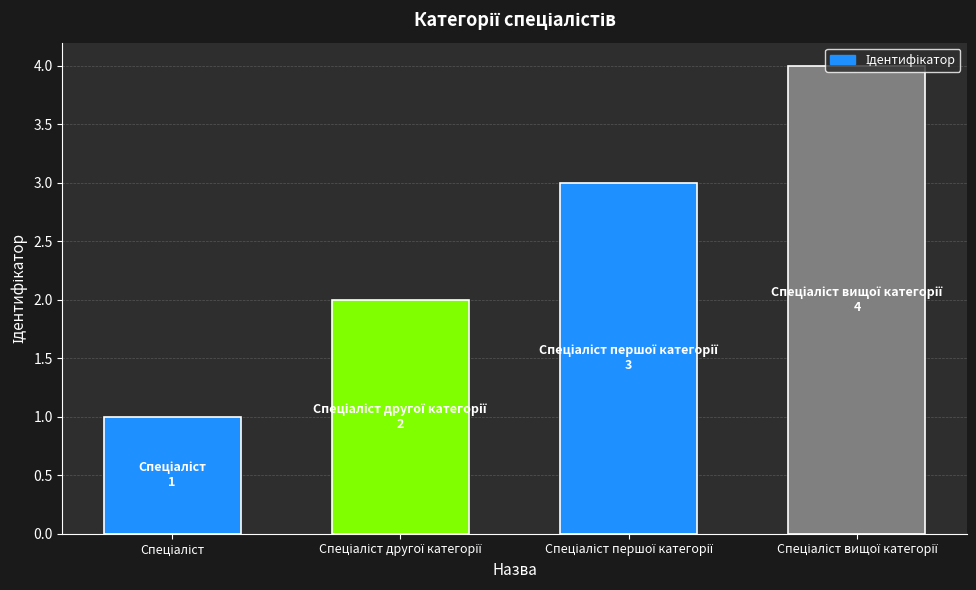

What is the sum of all values?

10